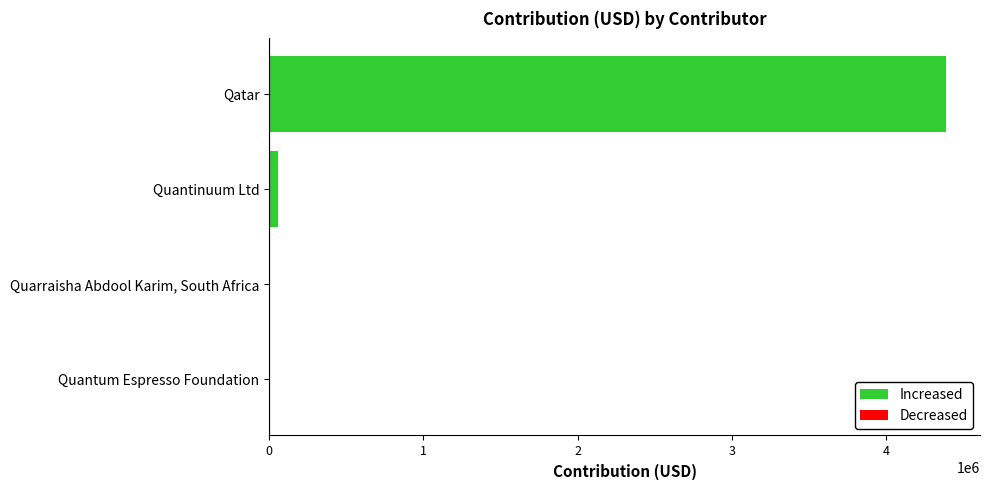

What is the approximate value at Qatar?

4386628.3